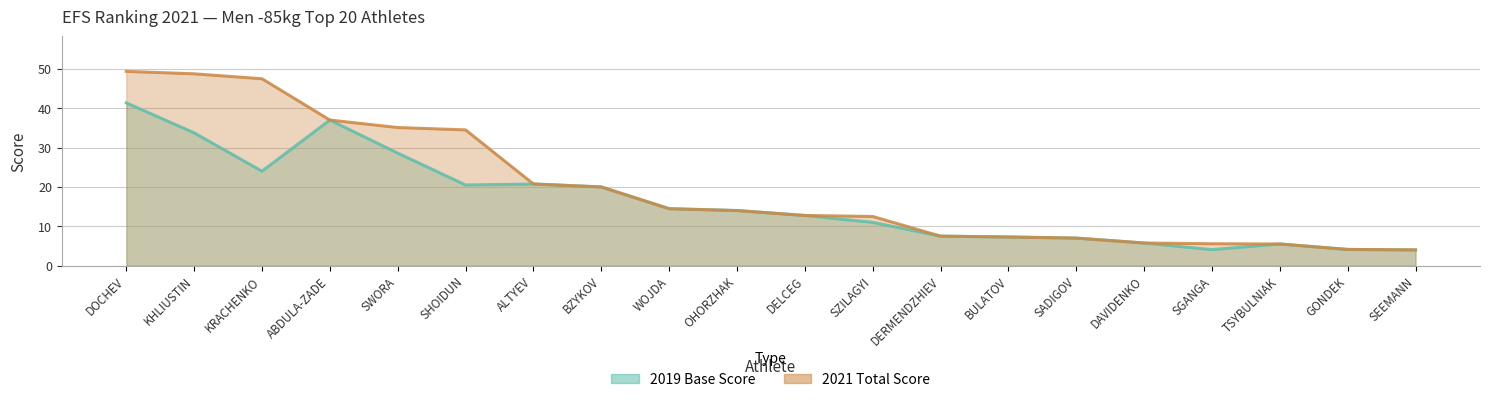

Is it true that 2021 Total Score equals 5.3 at WOJDA?

False